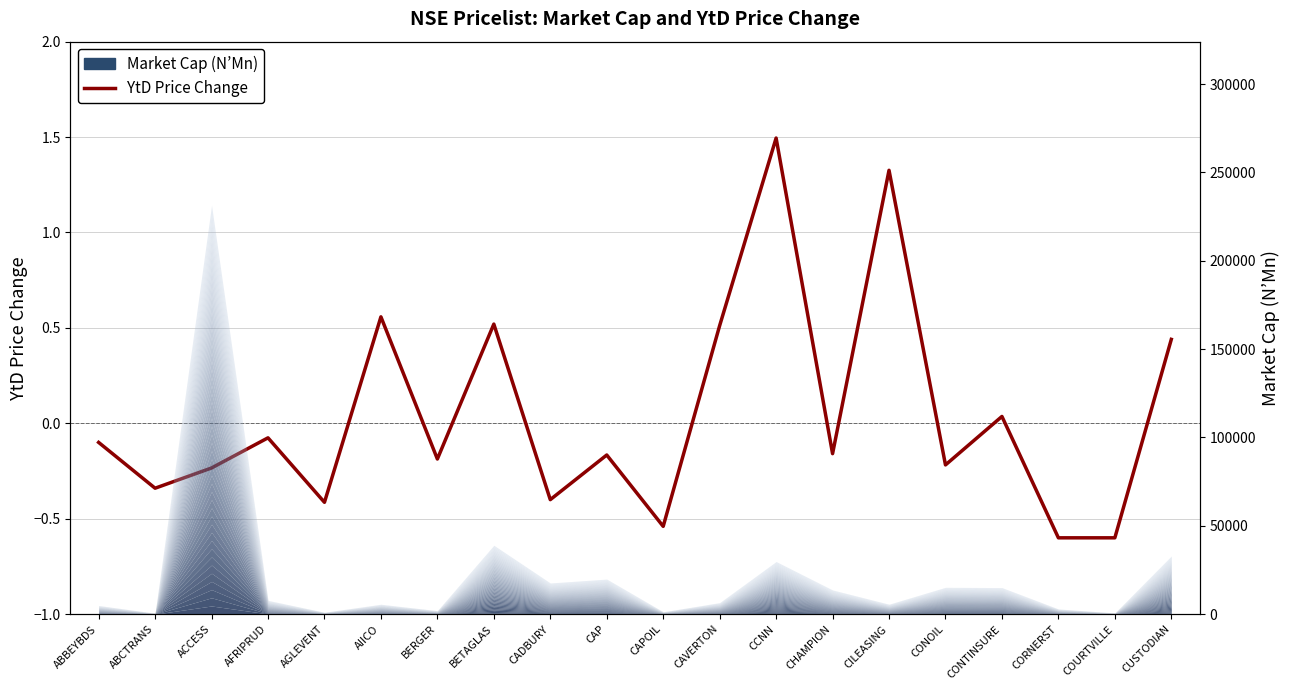

What is the label of the 17th point from the left?

CONTINSURE